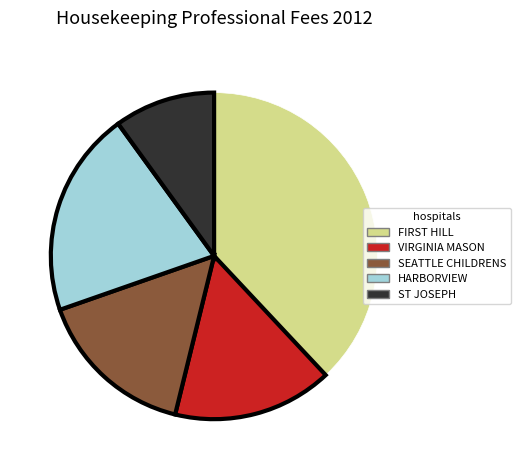

Is there any slice that represents more than half of the pie?

No